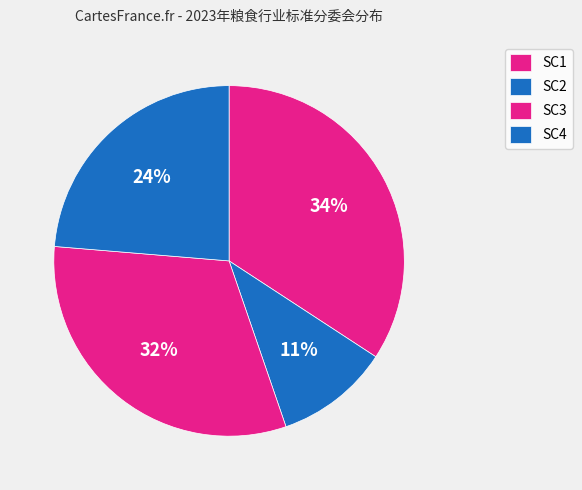

Combined, what portion of the pie is SC3 and SC2?

42.1%